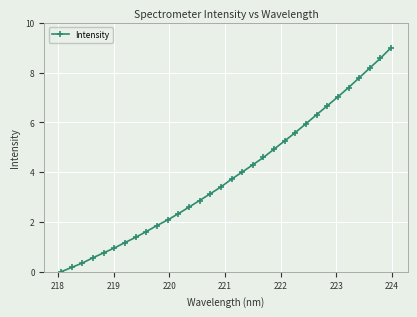

What is the difference between the maximum and second lowest values?

8.8